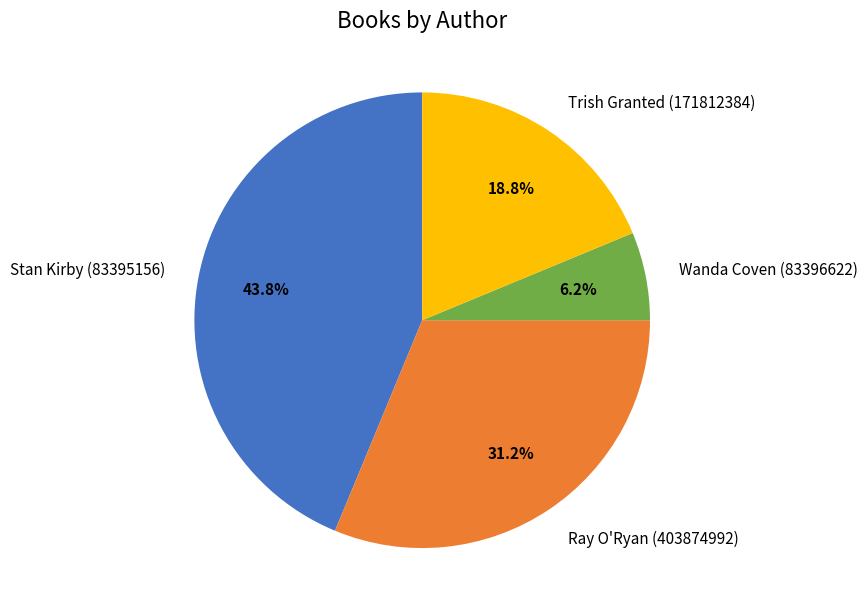

The Wanda Coven (83396622) slice represents 1% of the pie. True or false?

False